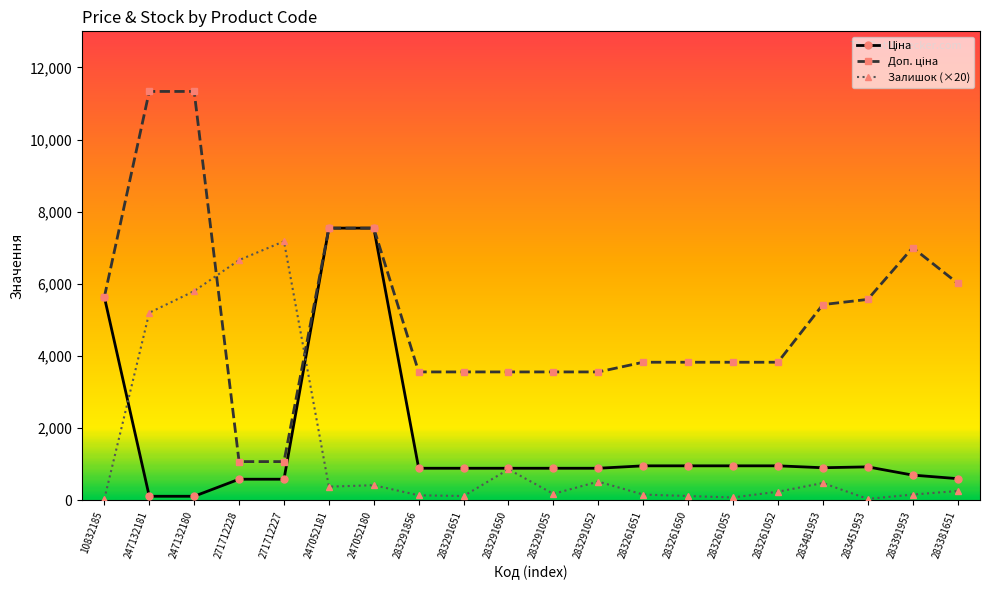

True or false: Залишок (×20) has a value of 5200.0 at 247132181.

True